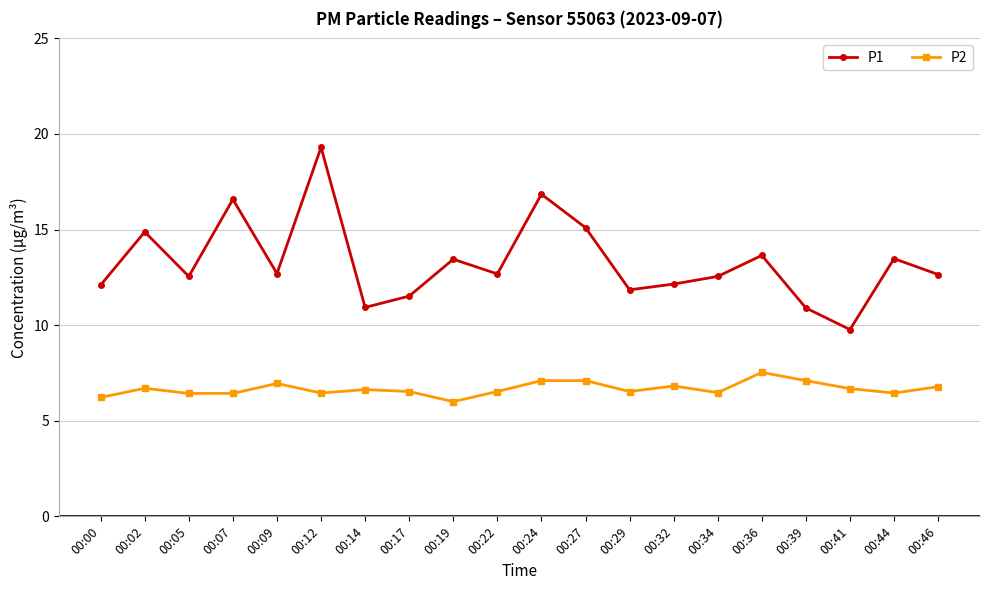

At 00:24, list the series in order from smallest to largest.

P2, P1